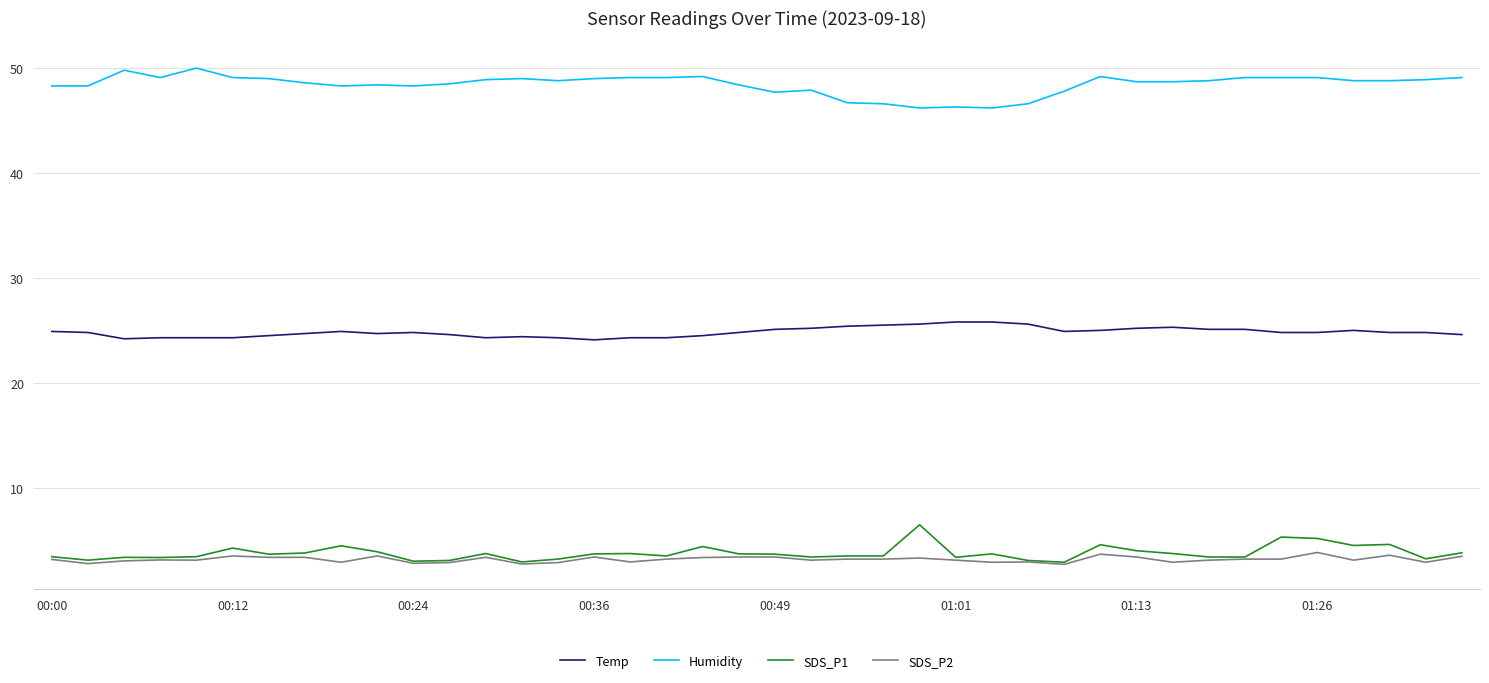

What is the minimum value shown in the chart?

2.7